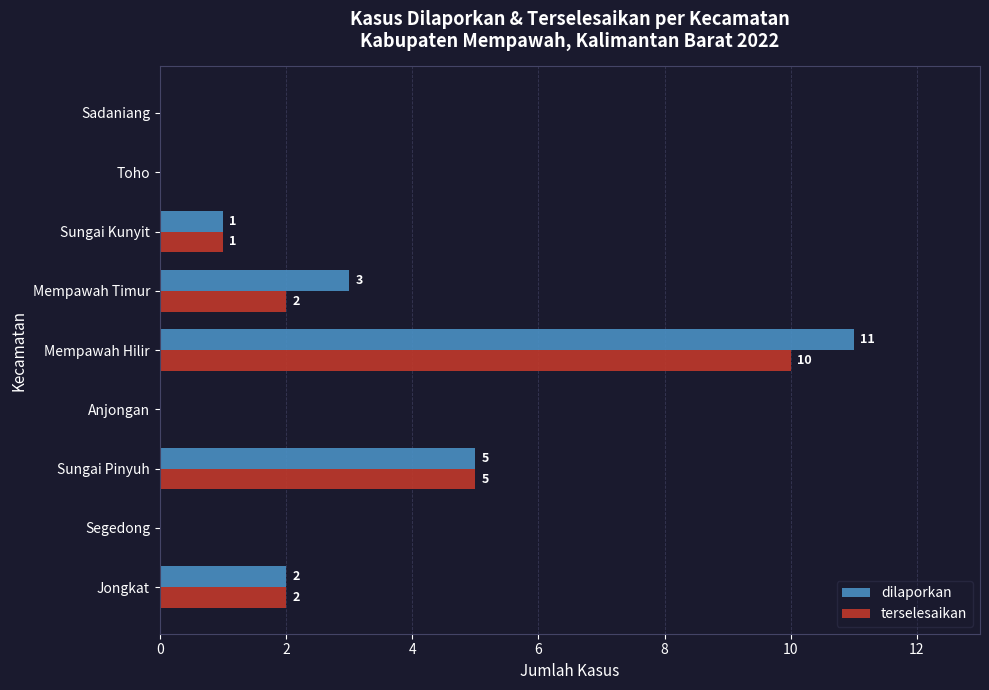

Which category has the highest value across all series?

Mempawah Hilir